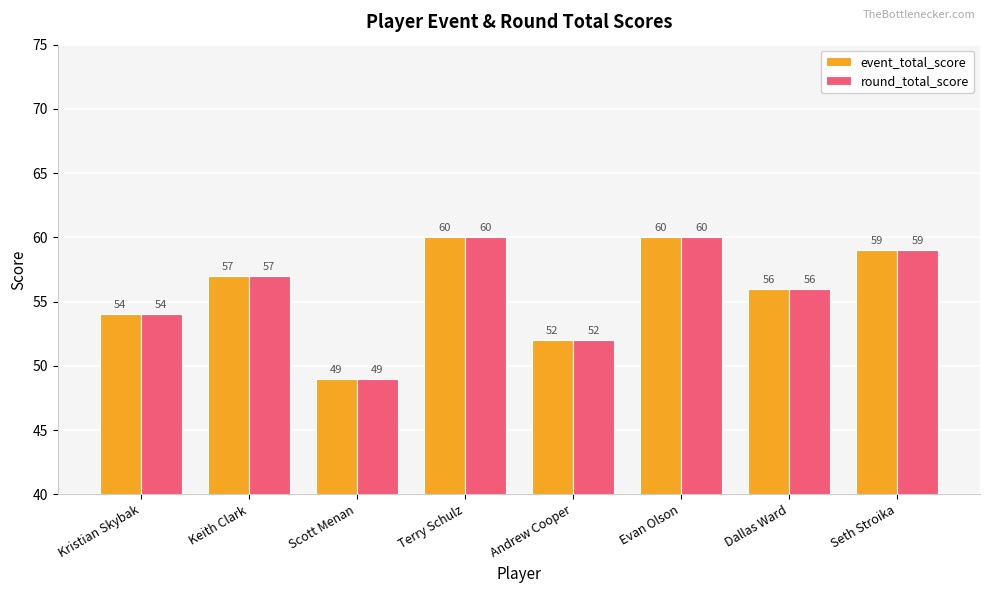

What is the greatest value displayed?

60